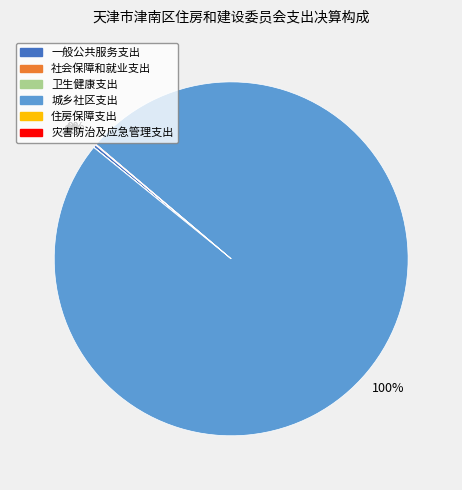

To the nearest percent, what is the average slice percentage?

17%